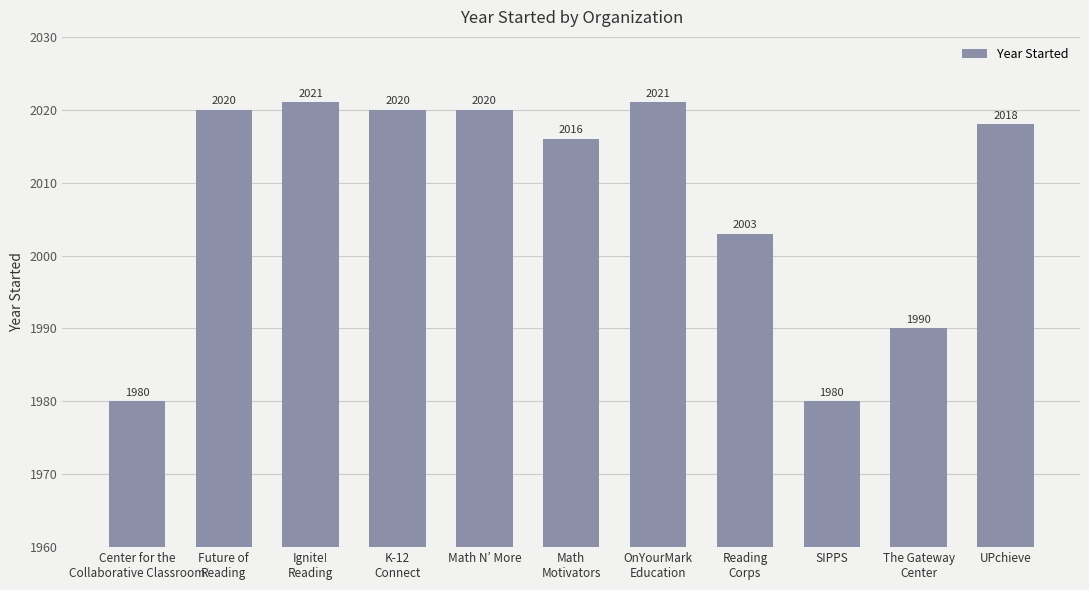

What is the average value?

2008